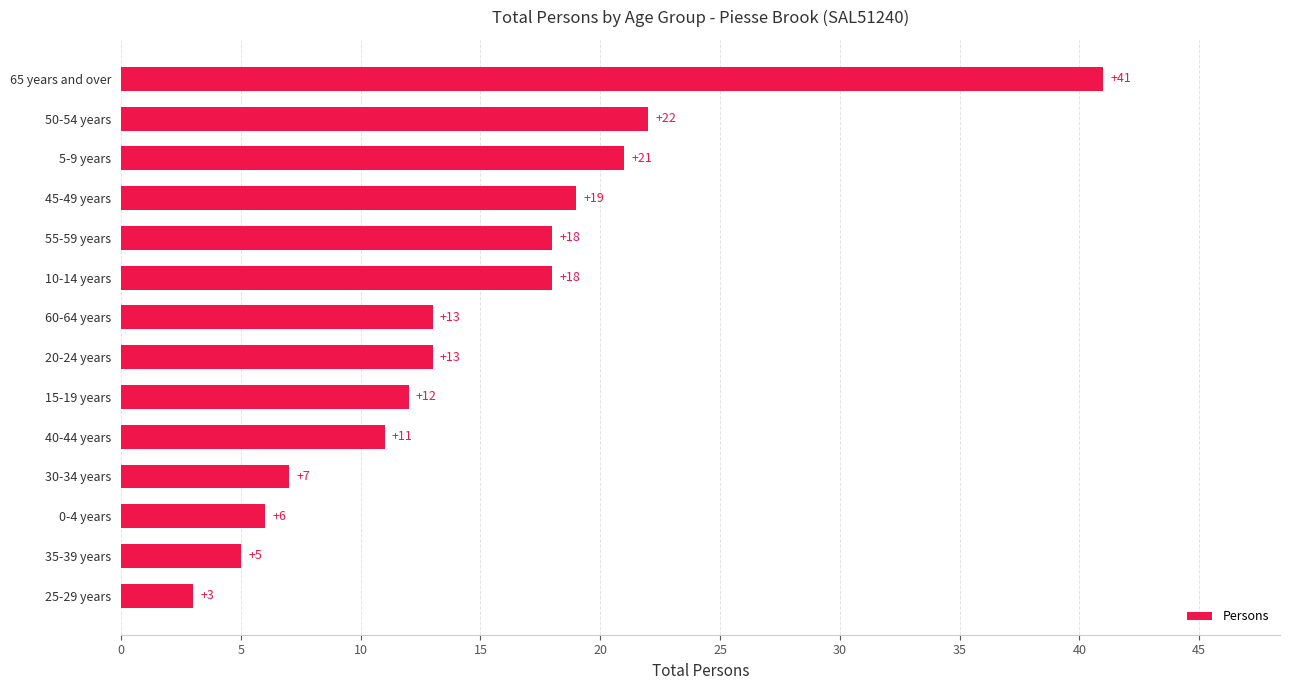

How many distinct data groups are displayed?

1